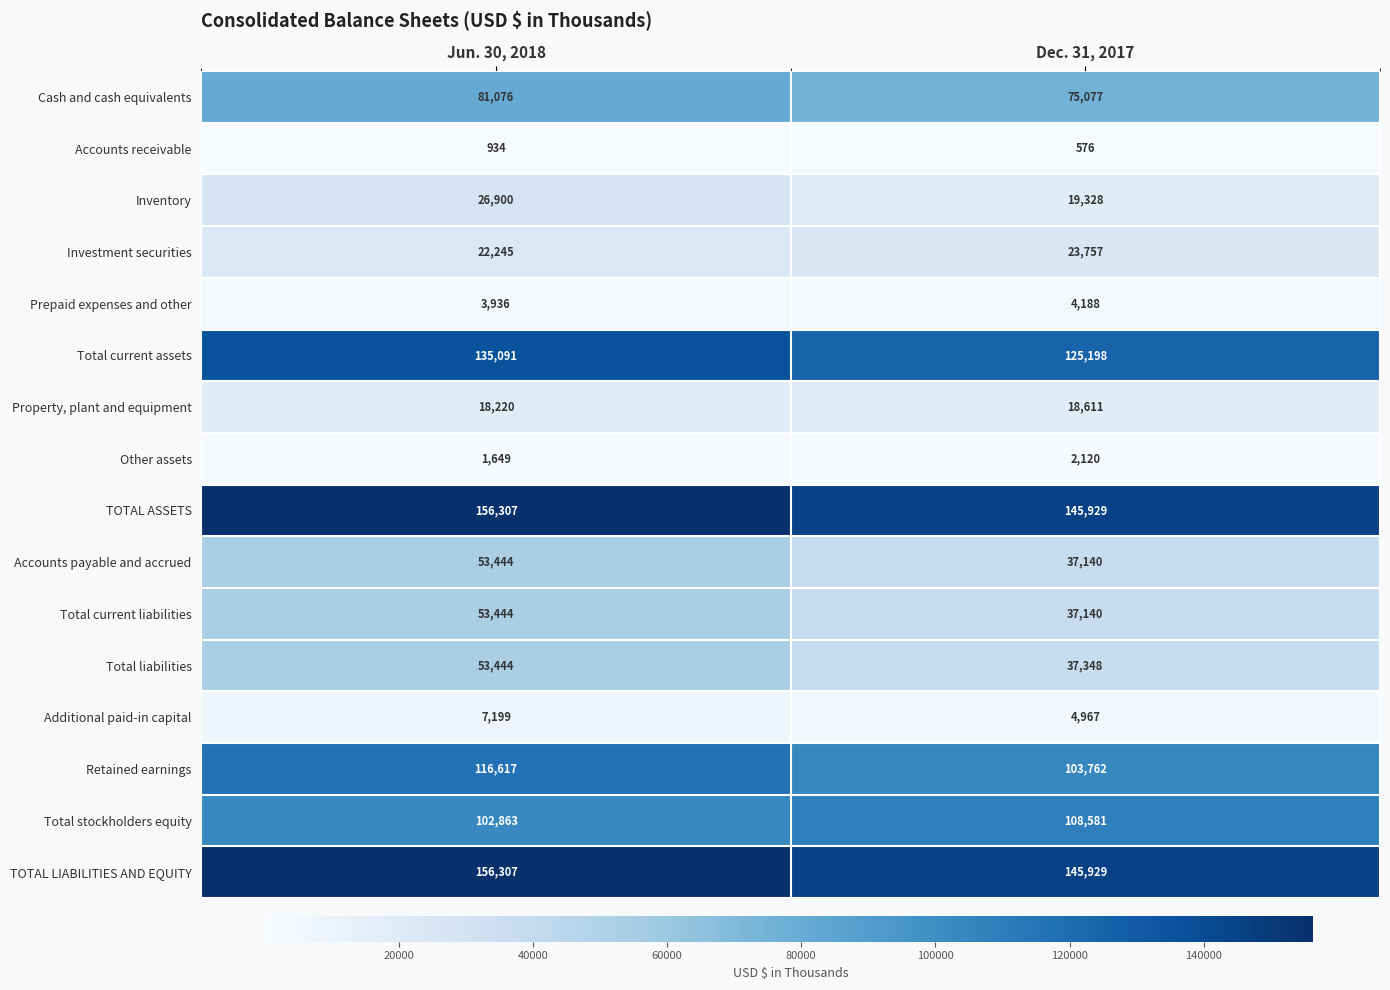

At which label is Prepaid expenses and other closest to 4062?

Jun. 30, 2018